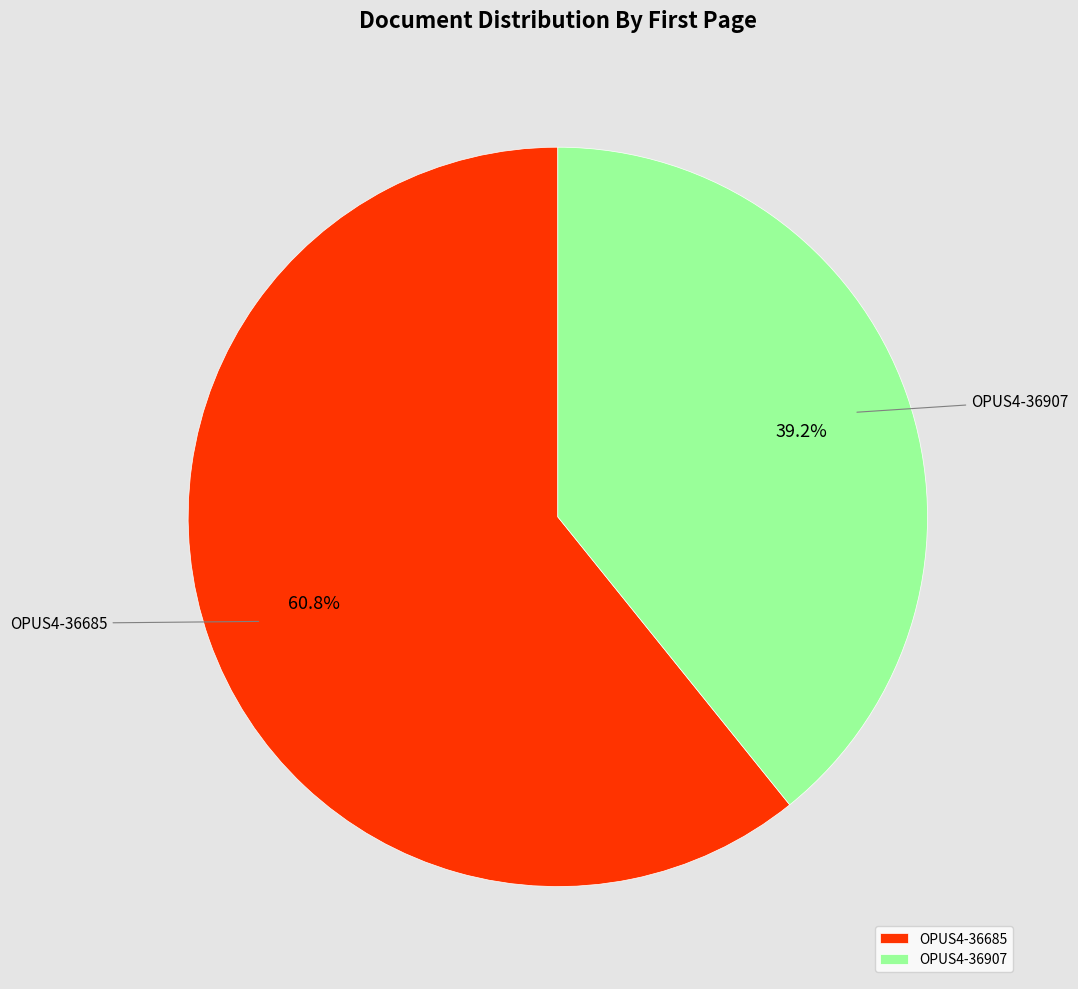

Which slice represents more than half of the pie?

OPUS4-36685